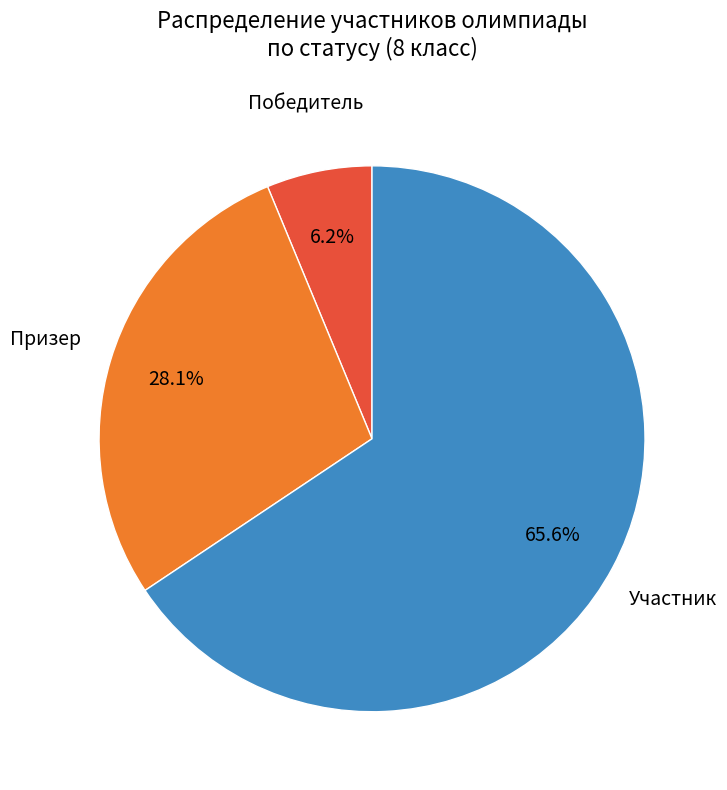

Does any single category account for the majority?

Yes